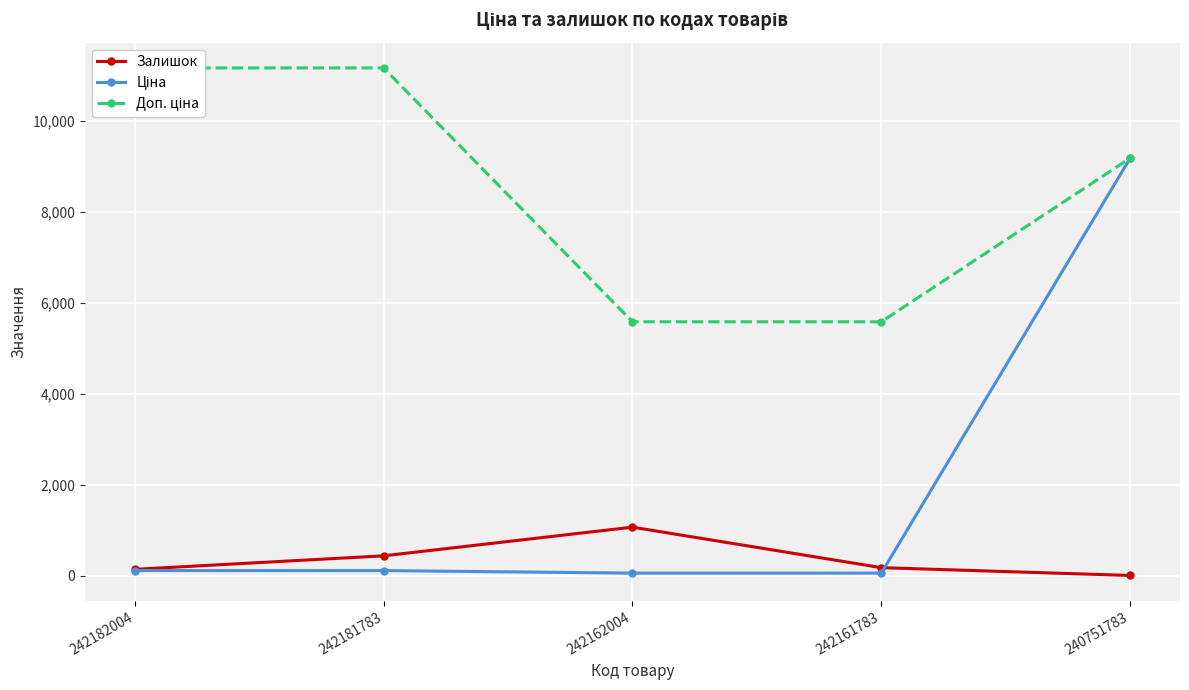

What is the minimum value for Ціна?

55.9